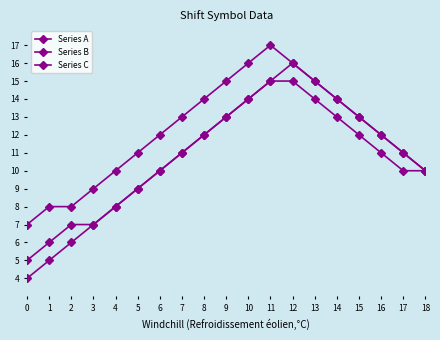

True or false: Series A and Series C intersect in this chart.

False